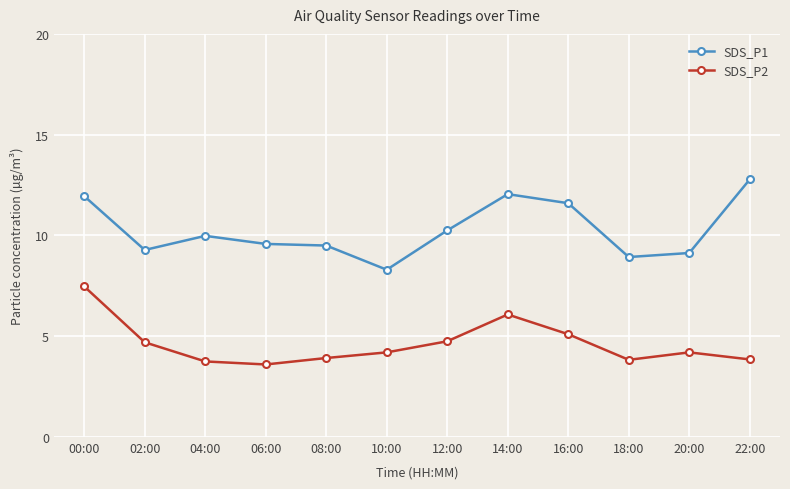

Is this an area chart (filled region under the line)?

No